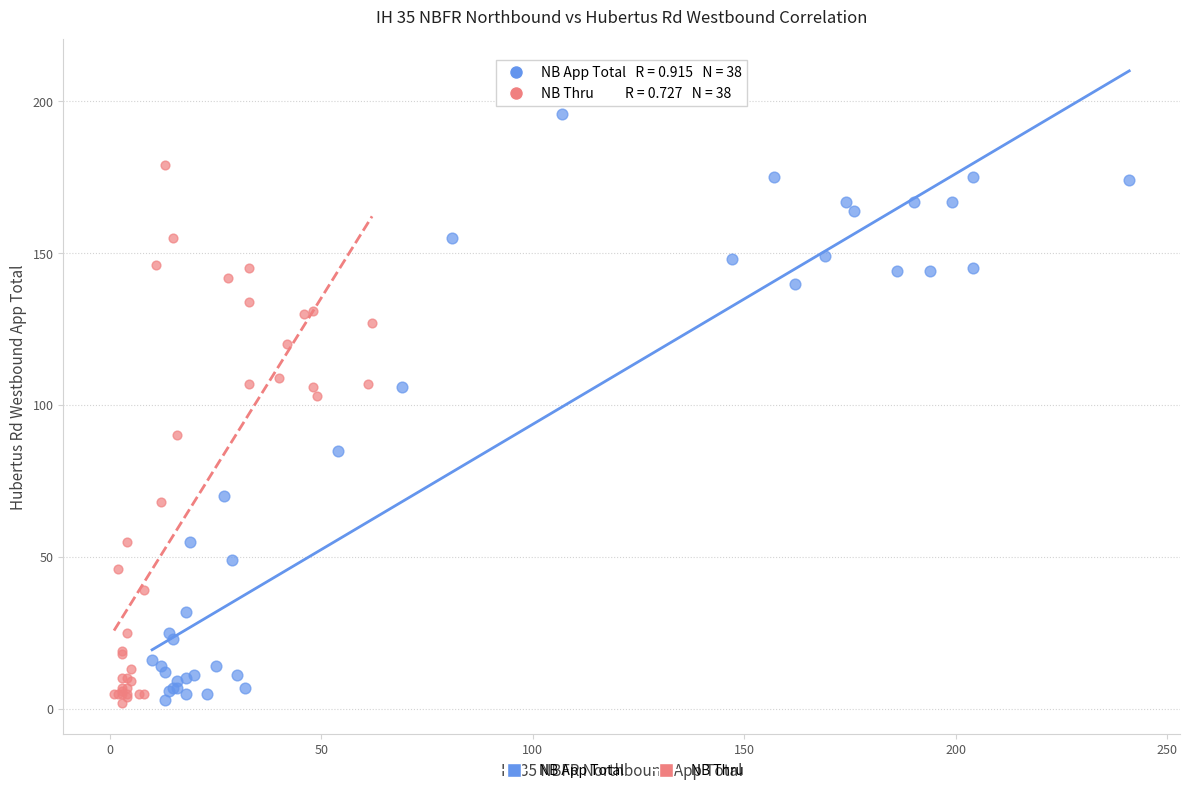

Which series has the widest spread of Y values?

NB App Total